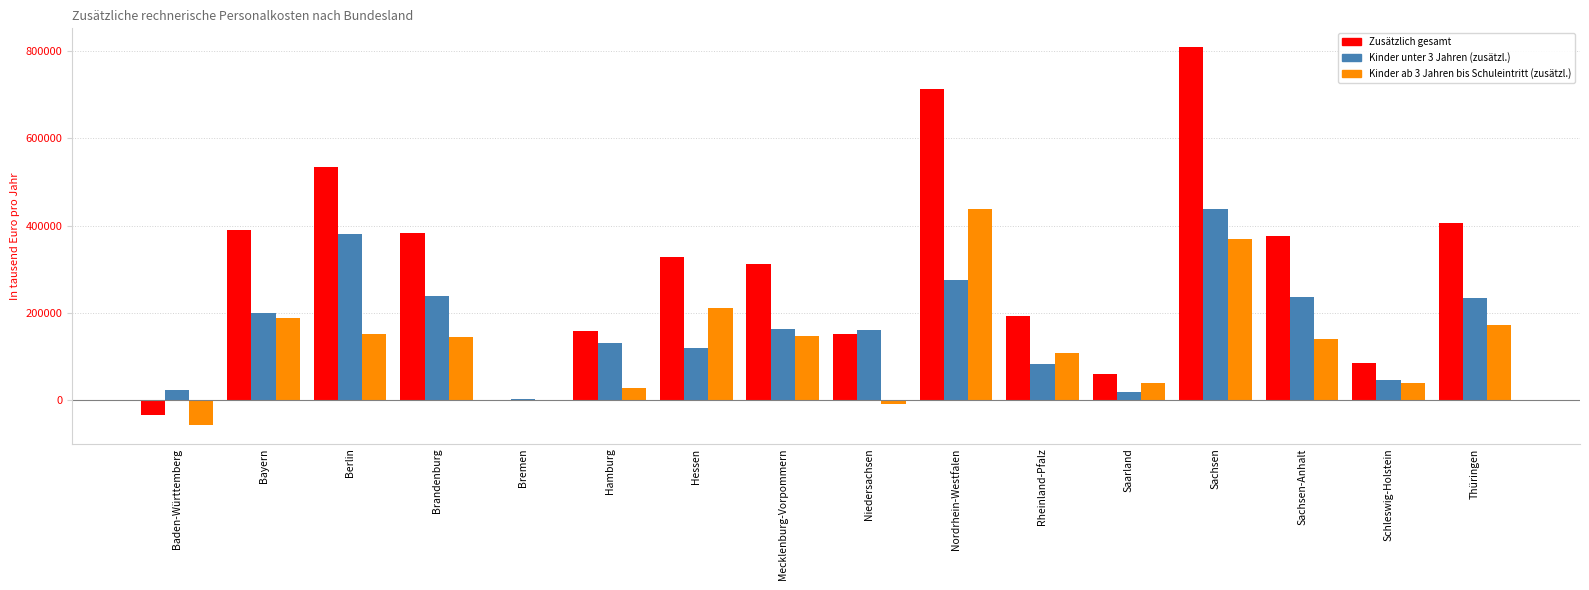

How many groups of bars are there?

16